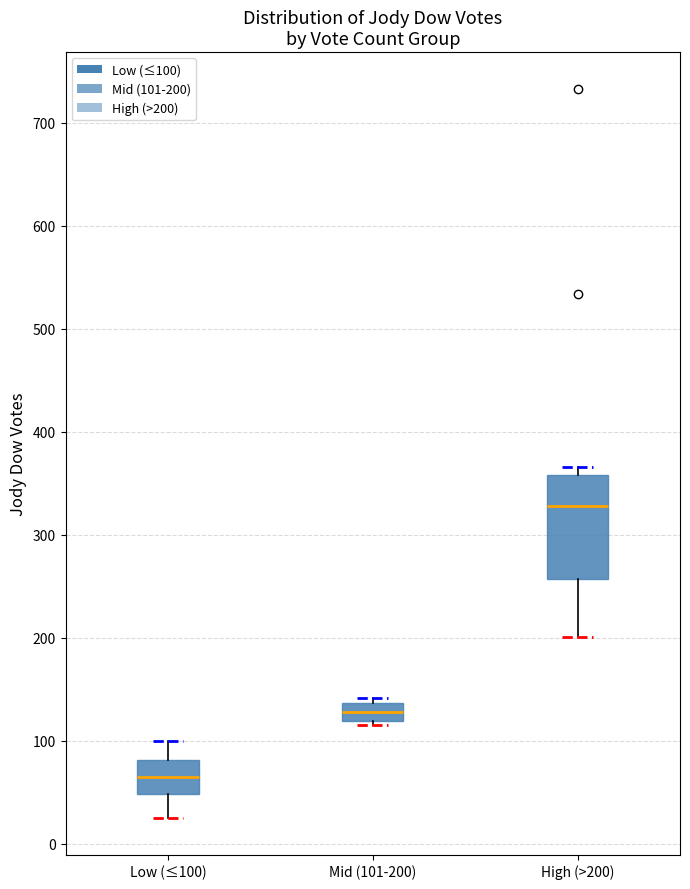

Reading left to right, transcribe this box plot: for each box, give where its median line is, the range the box spans, and where its two whiskers end, as read against the y-axis. The values are not printed on the chart, so give them approximately, as read against the axis.

Low (≤100): median 70, box 50 to 80, whiskers 30 to 100
Mid (101-200): median 130, box 120 to 140, whiskers 120 (just below the box's lower edge) to 140 (just above the box's upper edge)
High (>200): median 330, box 260 to 360, whiskers 200 to 370